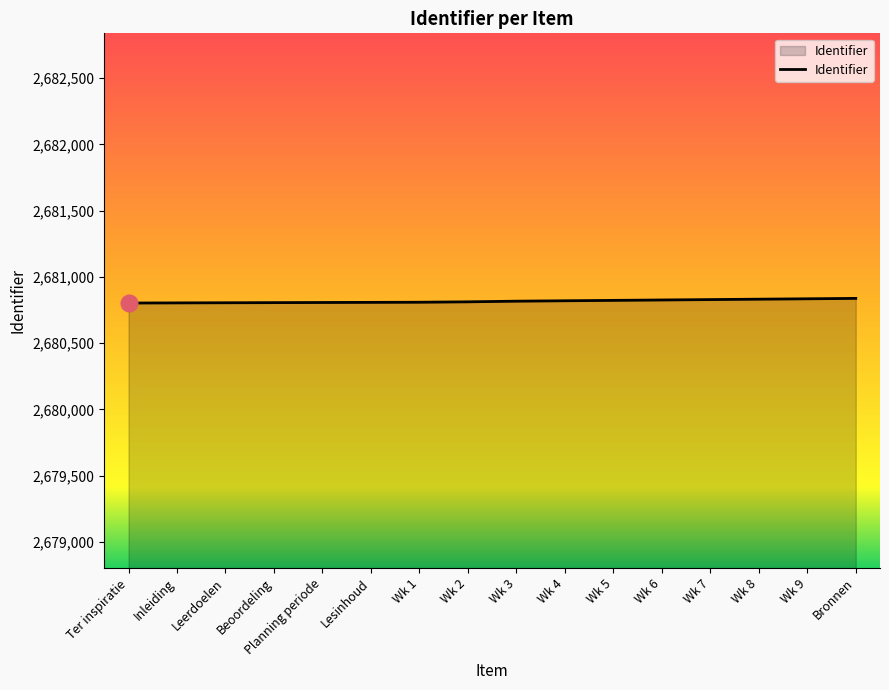

Approximately how many times larger is the value at Bronnen compared to Inleiding?

1.0